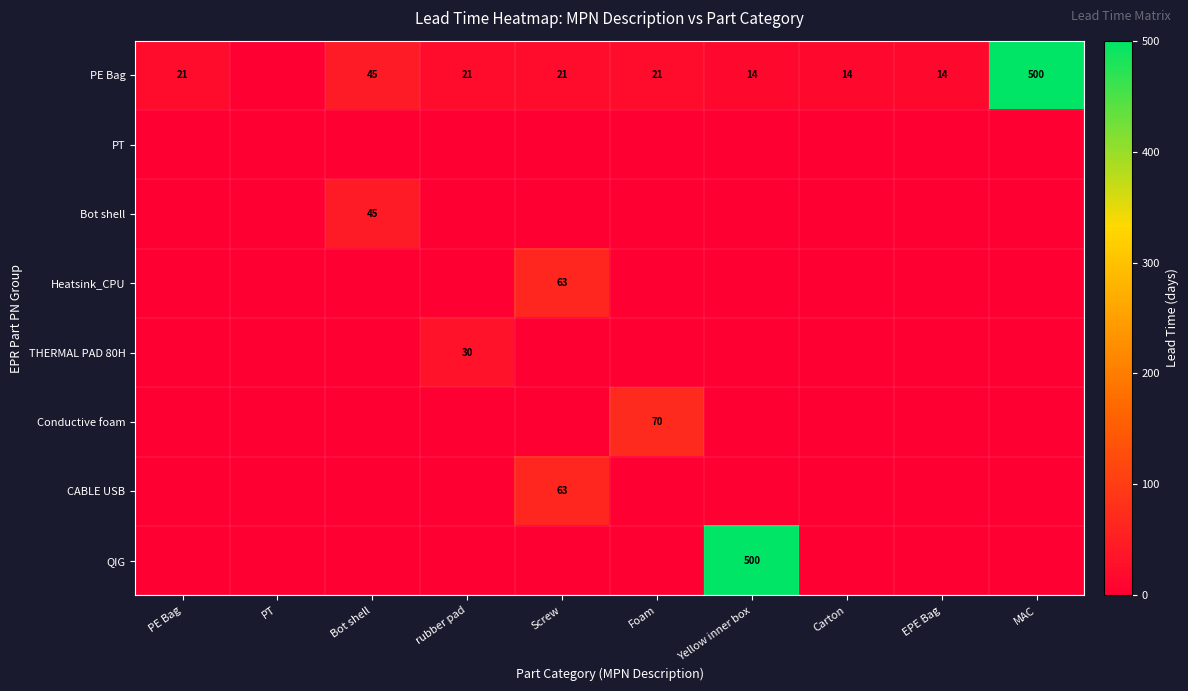

What is the total value across all series at Yellow inner box?

514